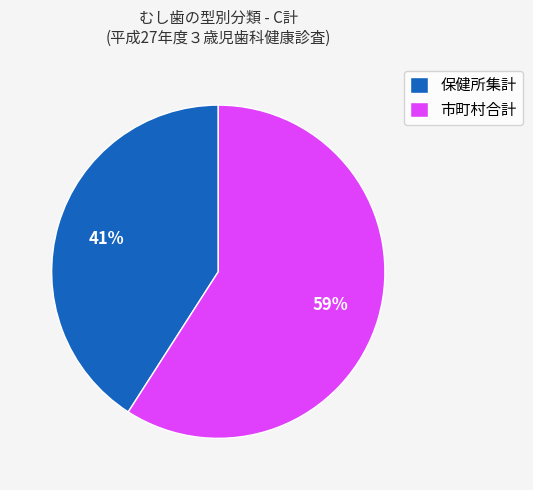

Is it true that 市町村合計 is 70% of the pie?

False